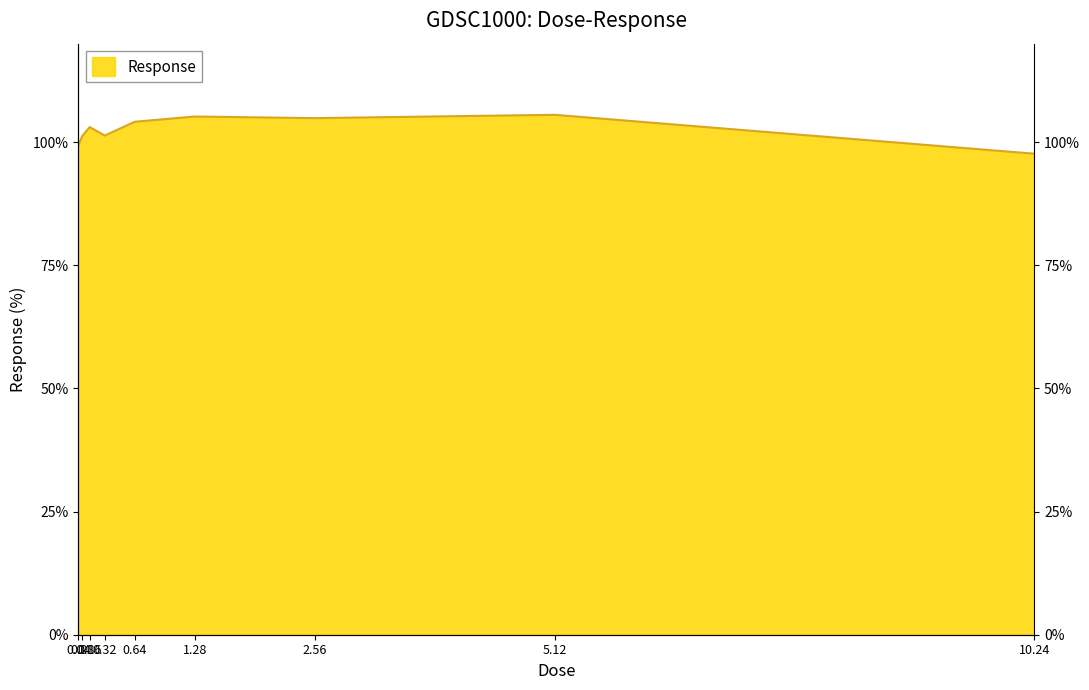

True or false: the data shows 187.4 at 0.64.

False